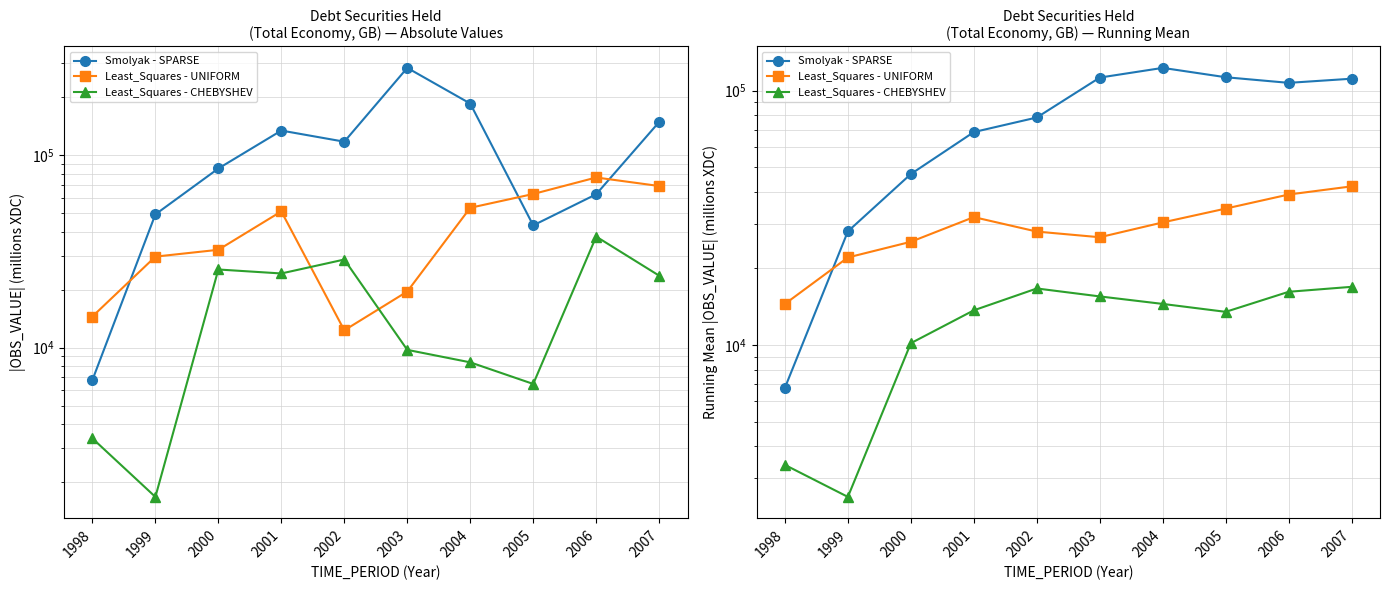

Where is the first local maximum for Least_Squares - UNIFORM?

2001